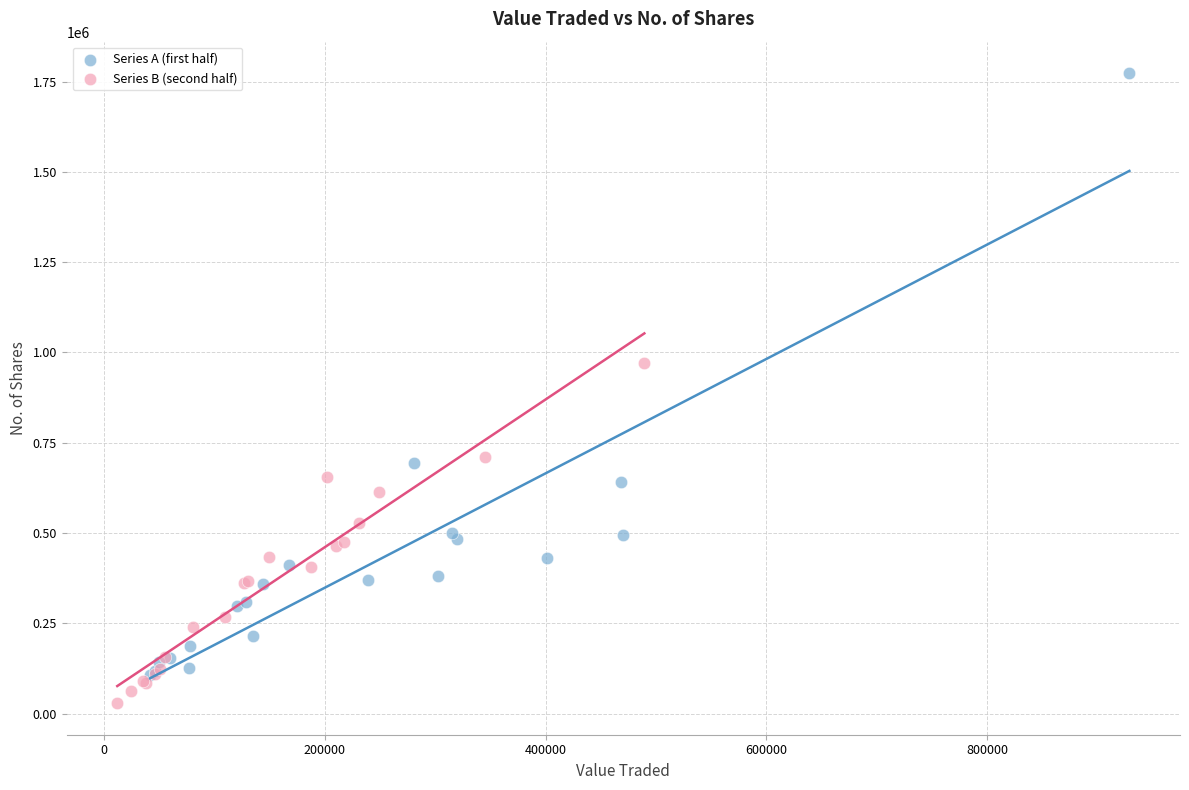

Which series contains the lowest Y value?

Series B (second half)